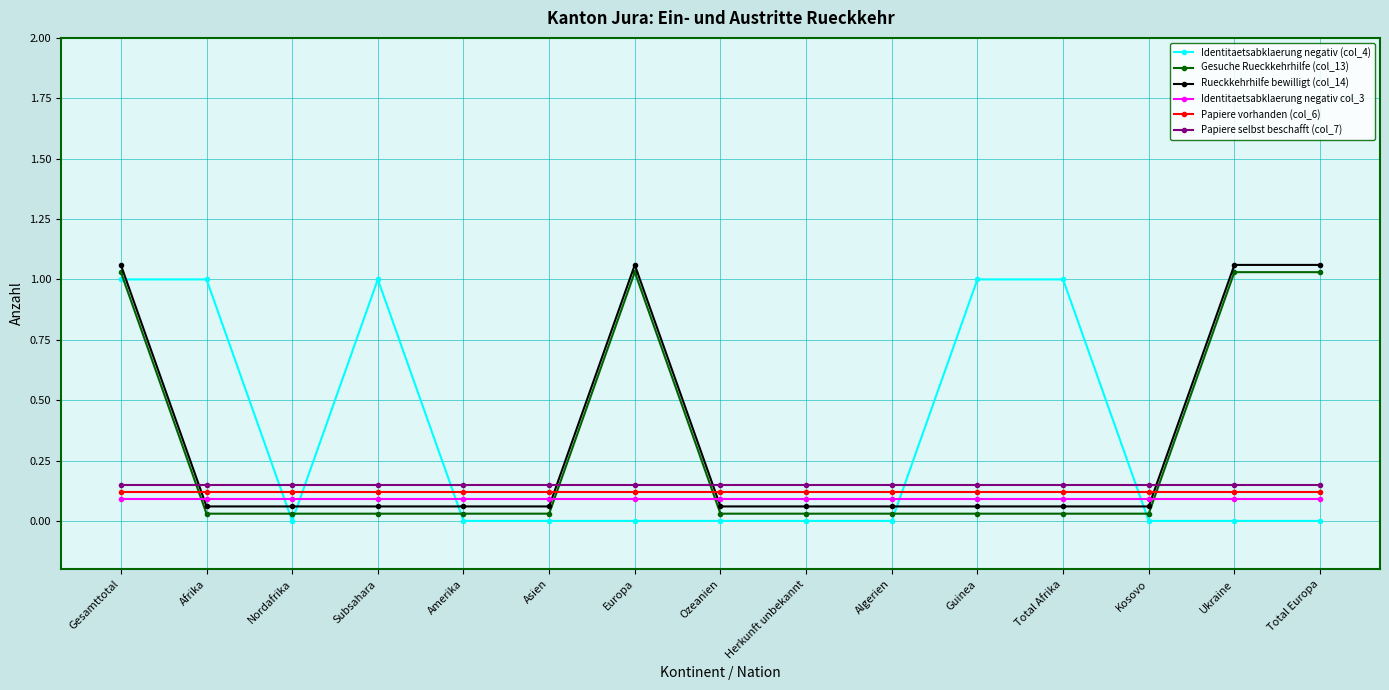

What are all the series names shown in the legend?

Identitaetsabklaerung negativ (col_4), Gesuche Rueckkehrhilfe (col_13), Rueckkehrhilfe bewilligt (col_14), Identitaetsabklaerung negativ col_3, Papiere vorhanden (col_6), Papiere selbst beschafft (col_7)